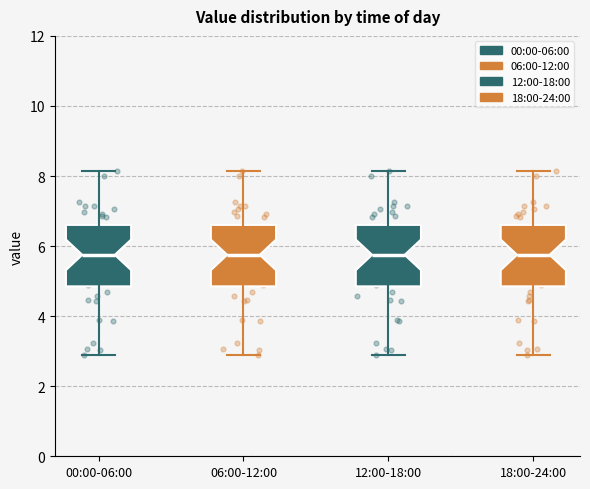

Reading left to right, transcribe this box plot: for each box, give where its median line is, the range the box spans, and where its two whiskers end, as read against the y-axis. The values are not printed on the chart, so give them approximately, as read against the axis.

00:00-06:00: median 5.8, box 4.8 to 6.6, whiskers 3.0 to 8.2
06:00-12:00: median 5.8, box 4.8 to 6.6, whiskers 3.0 to 8.2
12:00-18:00: median 5.8, box 4.8 to 6.6, whiskers 3.0 to 8.2
18:00-24:00: median 5.8, box 4.8 to 6.6, whiskers 3.0 to 8.2